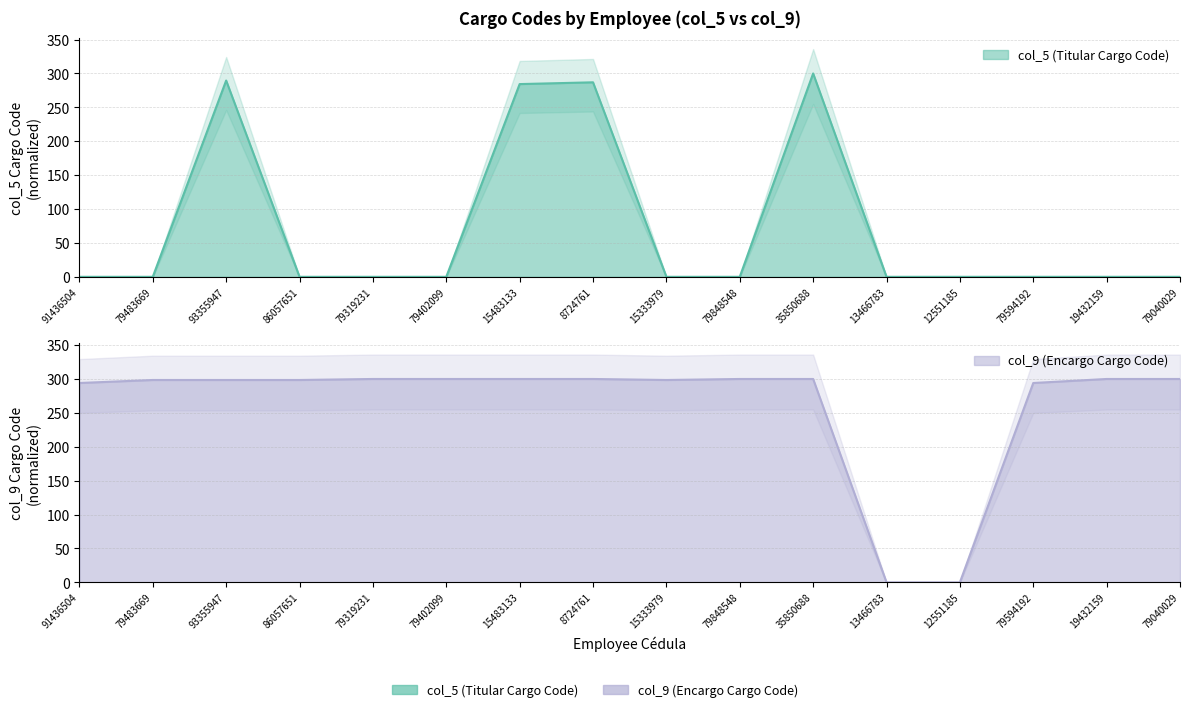

What is the spread (max minus min) of values at 79848548?

300.0